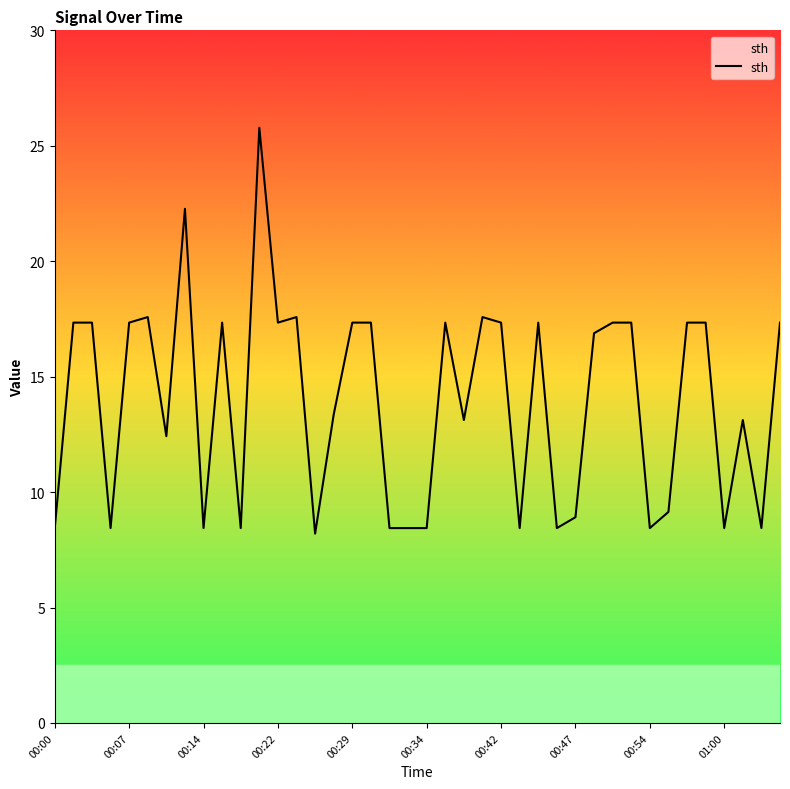

What is the difference between the maximum and minimum values?

17.6